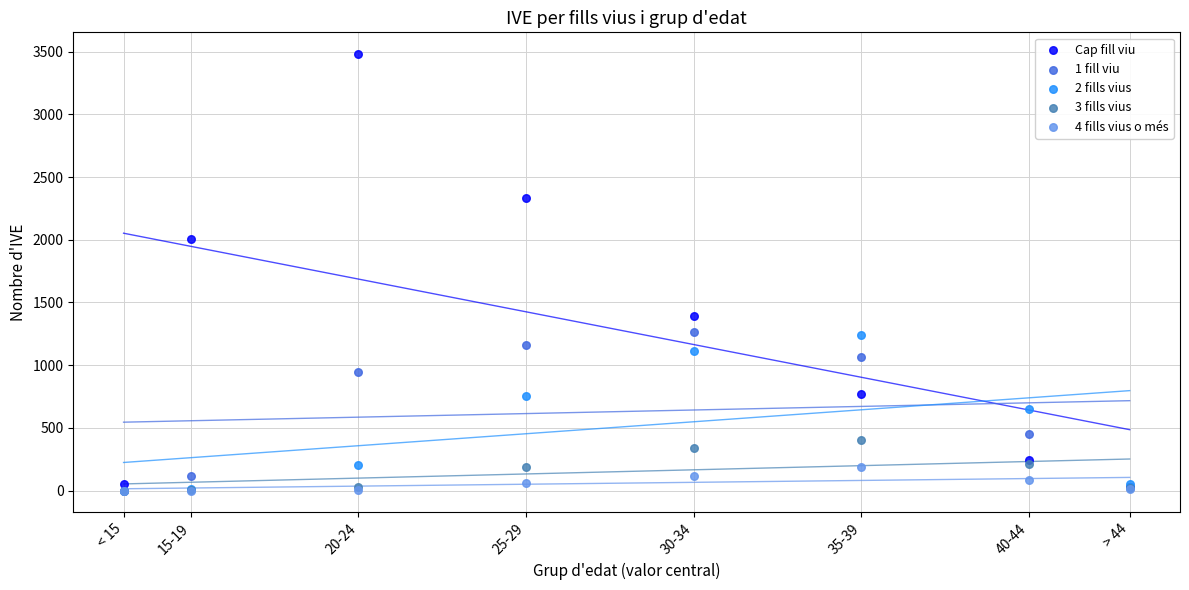

Across all series, what Y value is closest to 1740?

2009